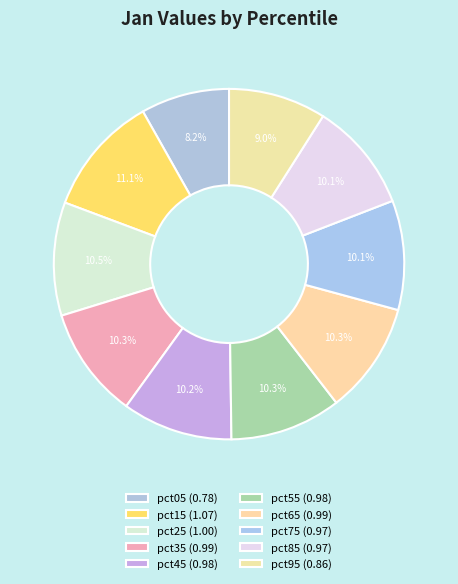

How many segments does this pie chart have?

10